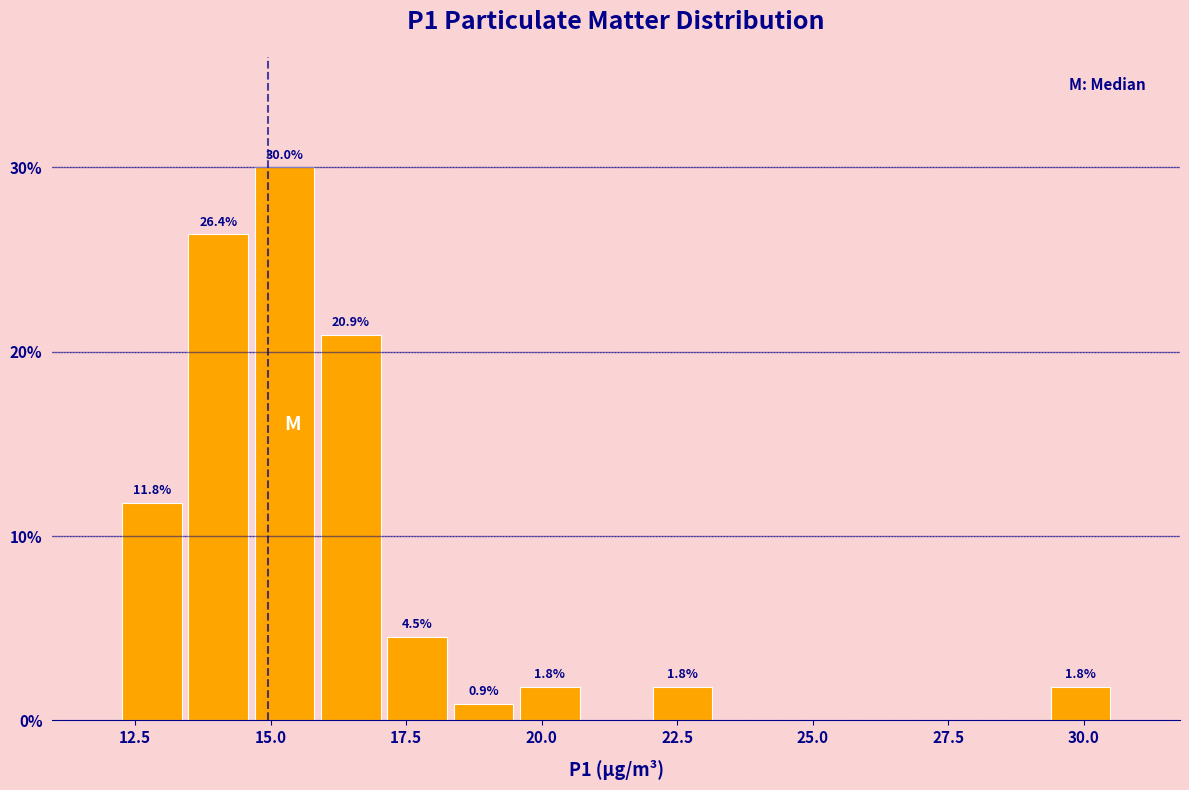

Read against the x-axis, roughly where is the centre of the tallest bar?

15.5